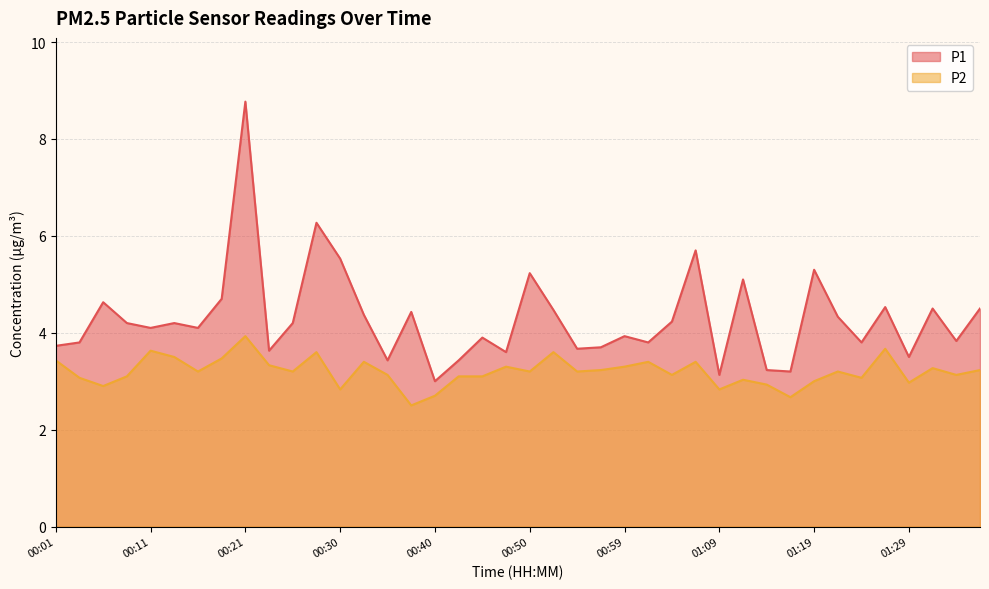

Which has a higher value, 00:33 or 00:55?

00:33